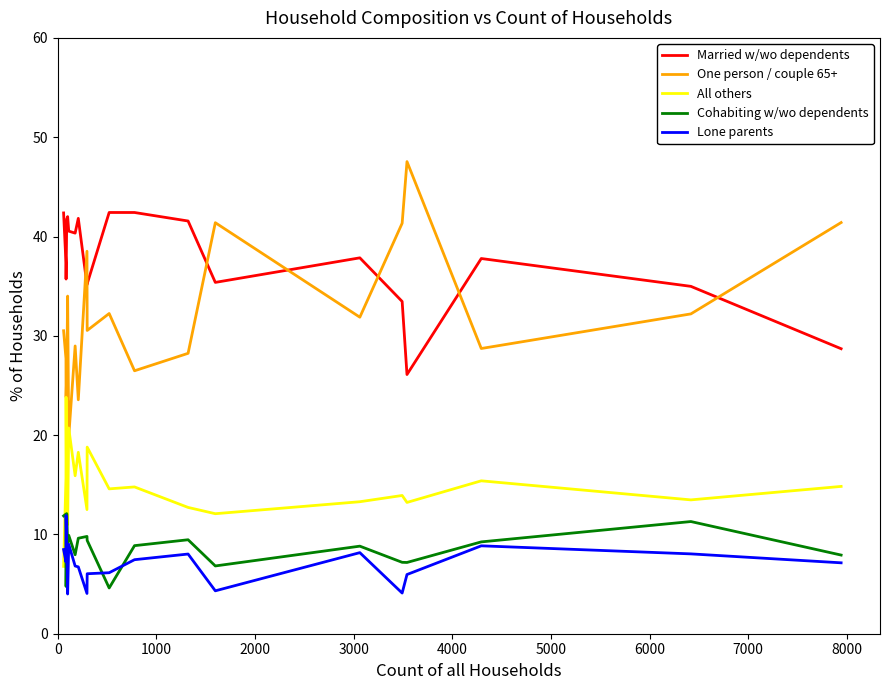

What is the minimum value for All others?

6.8